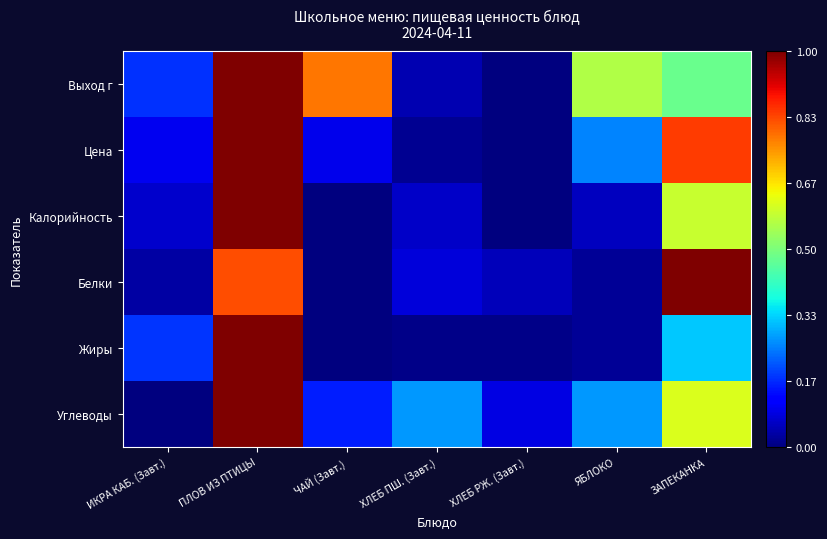

List the series in order of their peak value, lowest first.

Выход г, Цена, Калорийность, Белки, Жиры, Углеводы